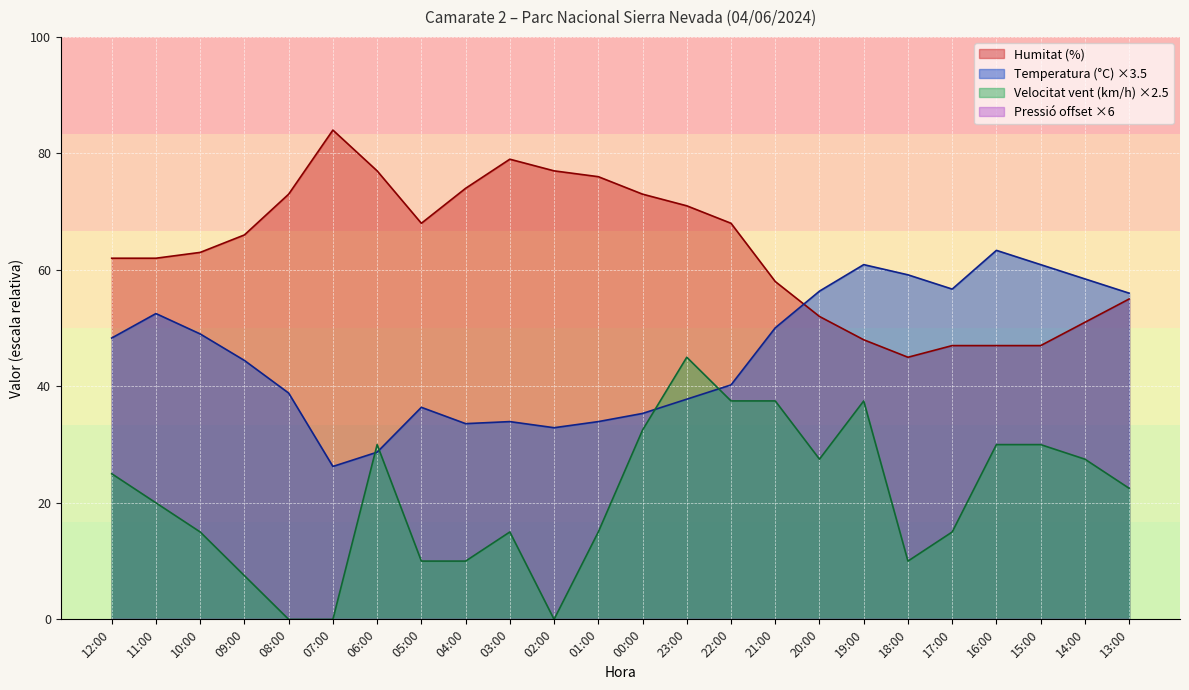

How many values in the Temperatura (°C) series are below 48?

12